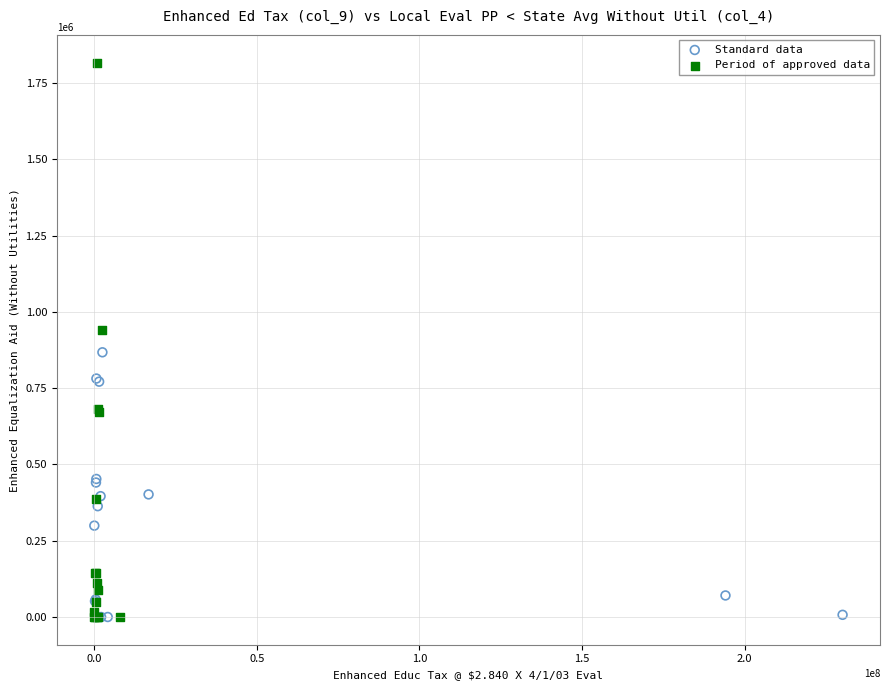

Which series has the largest Y range (max minus min)?

Period of approved data